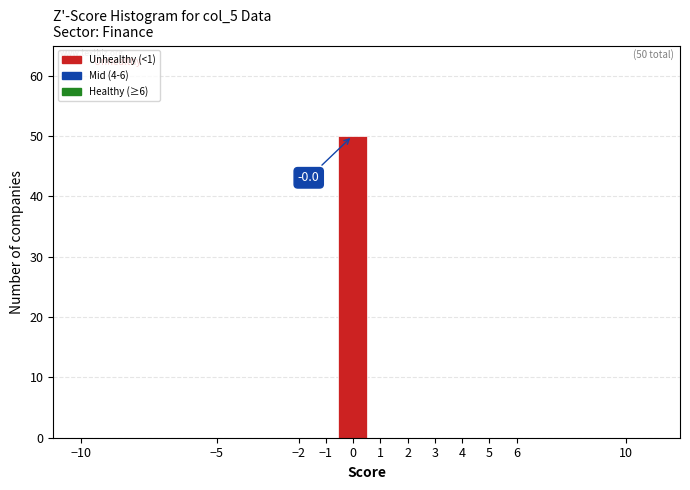

Over which range of the x-axis is the bar tallest?

-0.55 to 0.50